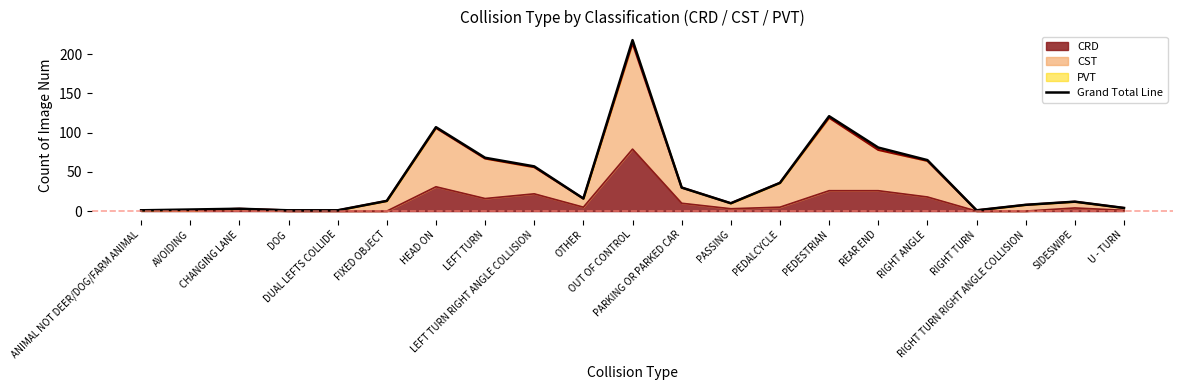

What is the difference between the maximum and minimum values?

217